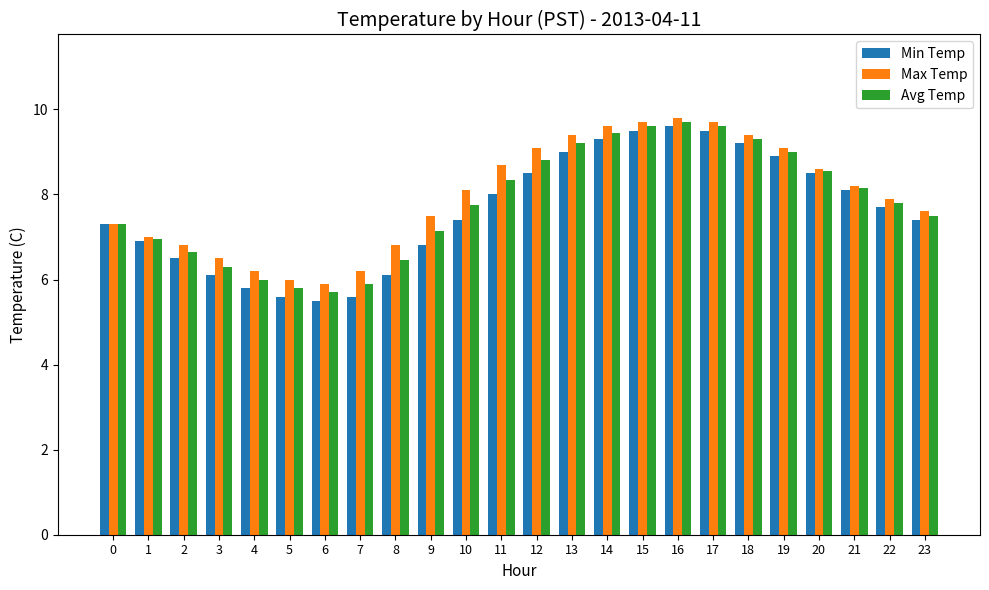

The Max Temp series shows 11.7 at 20. True or false?

False